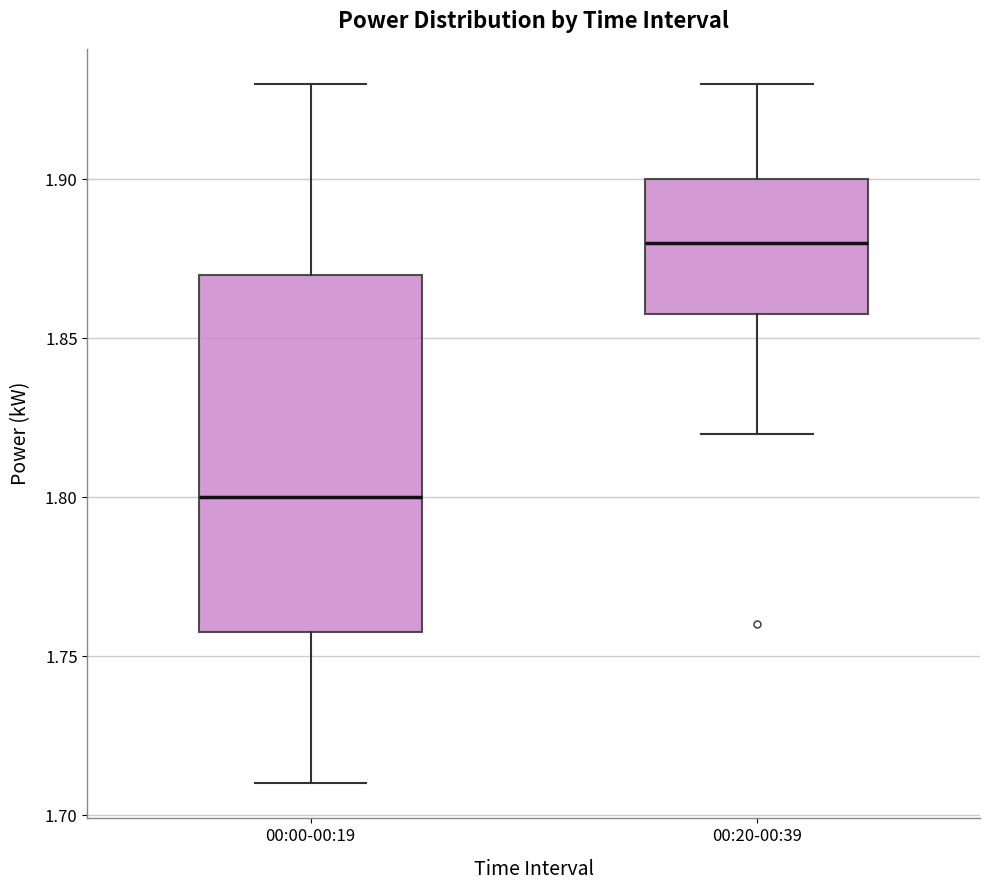

Reading left to right, read every box against the y-axis: the position of its median line, the range the box covers, and the ends of its whiskers. The values are not printed on the chart, so give them approximately, as read against the axis.

00:00-00:19: median 1.80, box 1.76 to 1.87, whiskers 1.71 to 1.93
00:20-00:39: median 1.88, box 1.86 to 1.90, whiskers 1.82 to 1.93